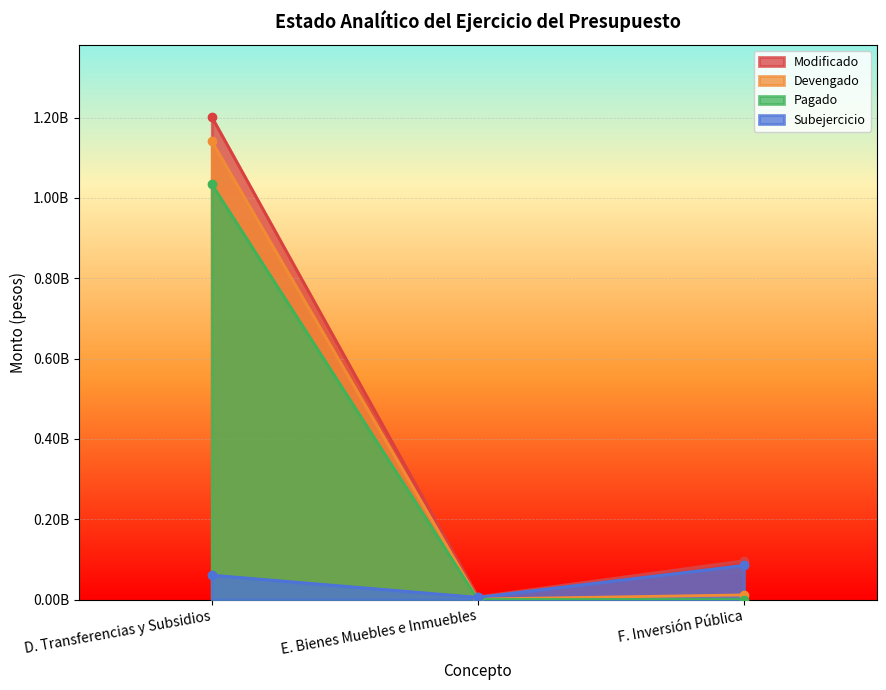

What is the total value across all series at E. Bienes Muebles e Inmuebles?

13656160.5